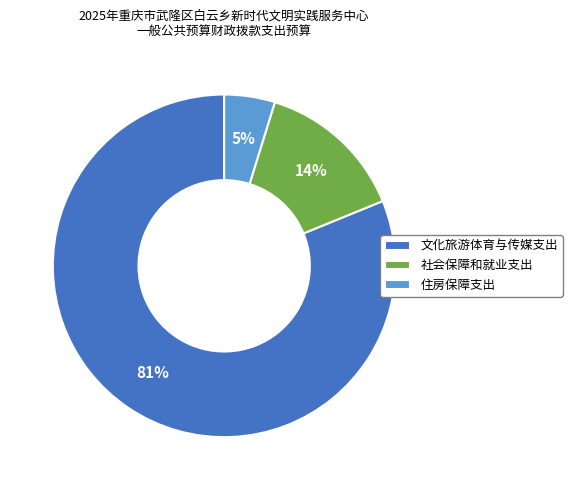

Between 社会保障和就业支出 and 文化旅游体育与传媒支出, which is larger?

文化旅游体育与传媒支出